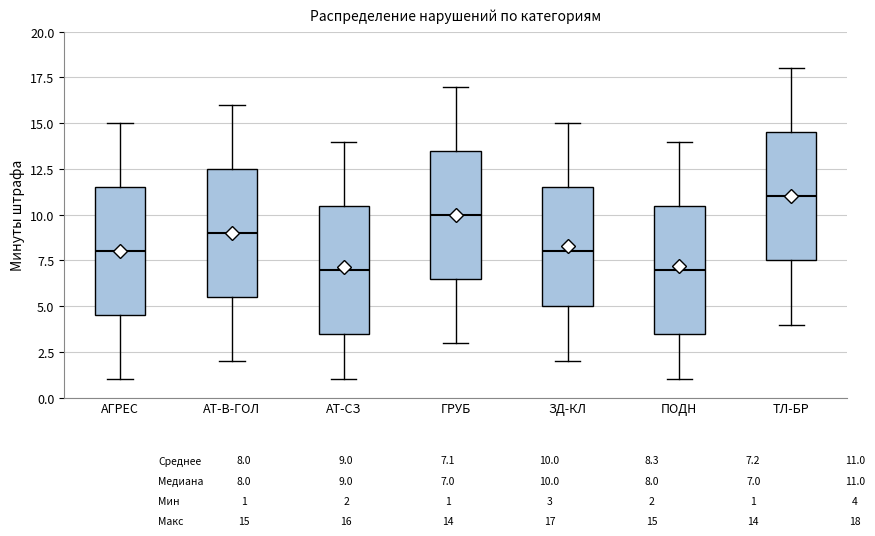

Where does the lower whisker of the box for АТ-СЗ end on the y-axis? The values are not printed on the chart, so give them approximately, as read against the axis.

1.0